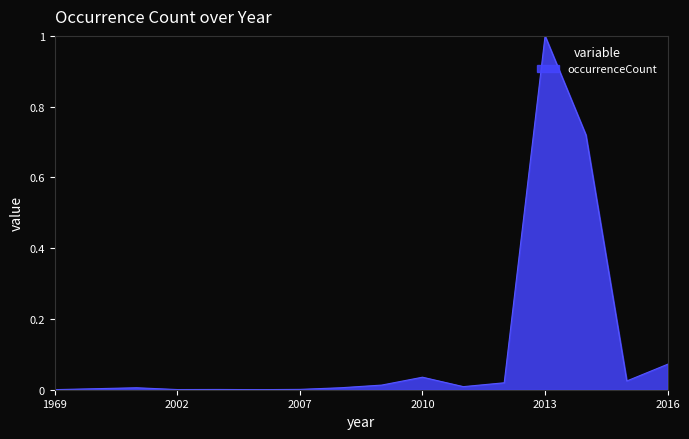

What is the greatest value displayed?

1.0